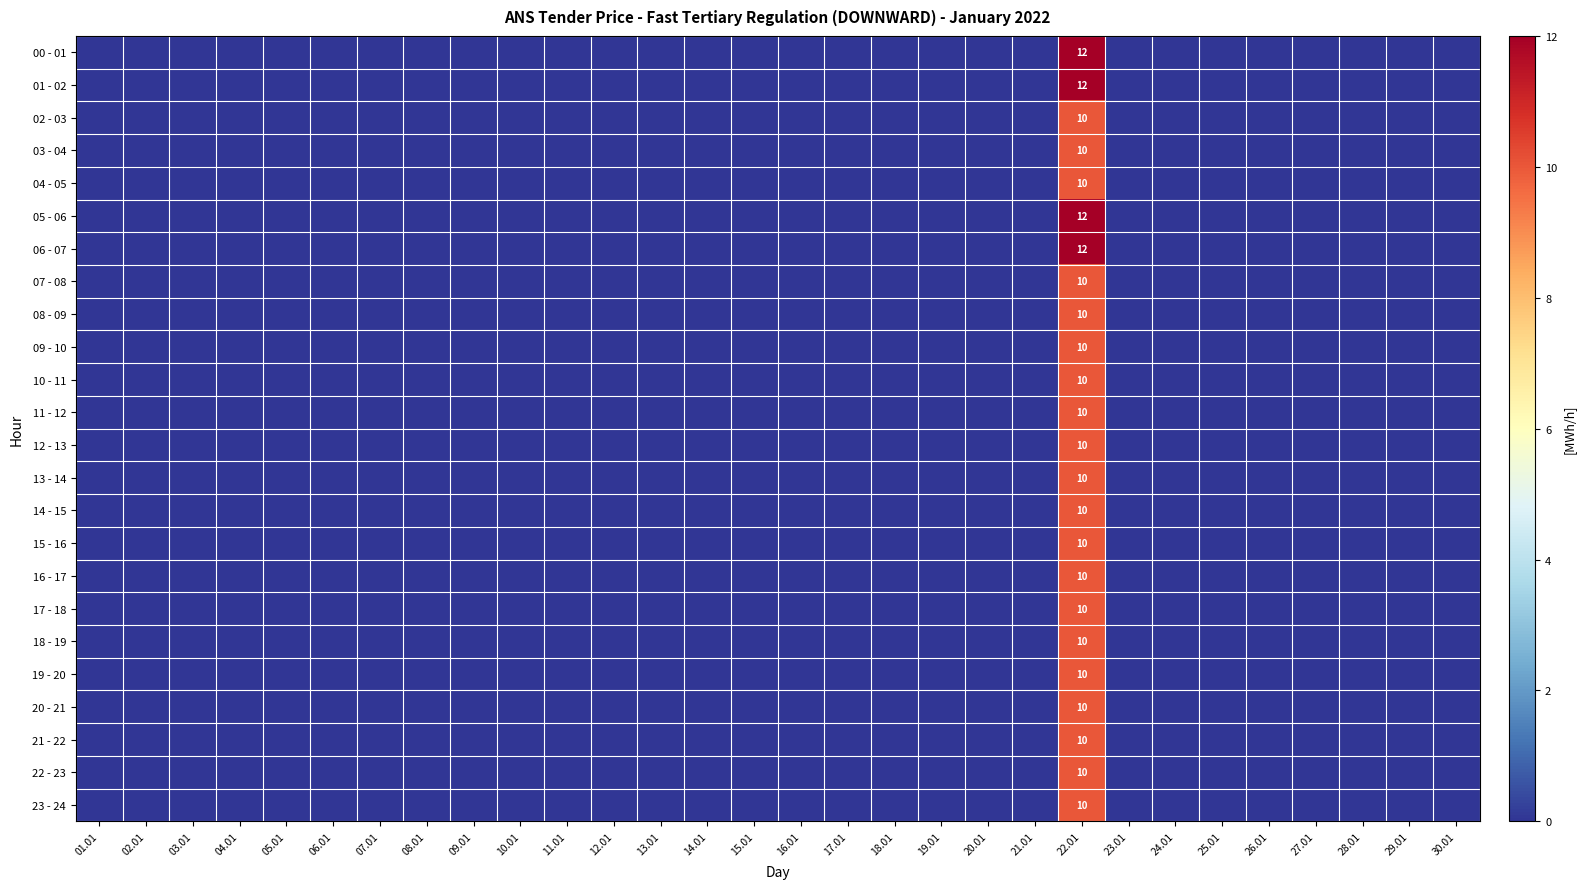

True or false: 20 - 21 has a value of 10 at 22.01.

True